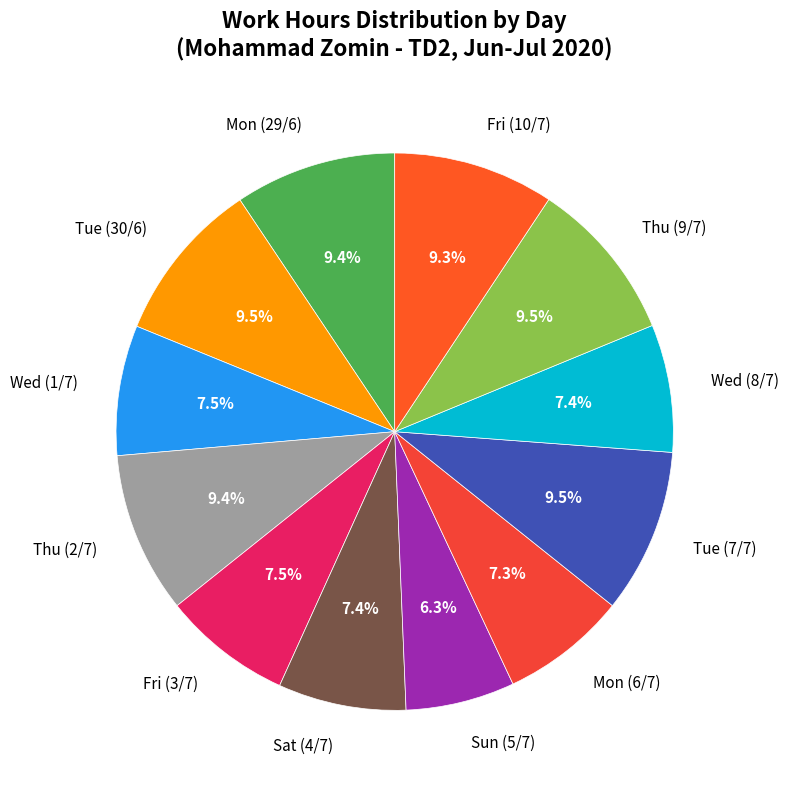

Does Wed (1/7) represent more than half of the total?

No